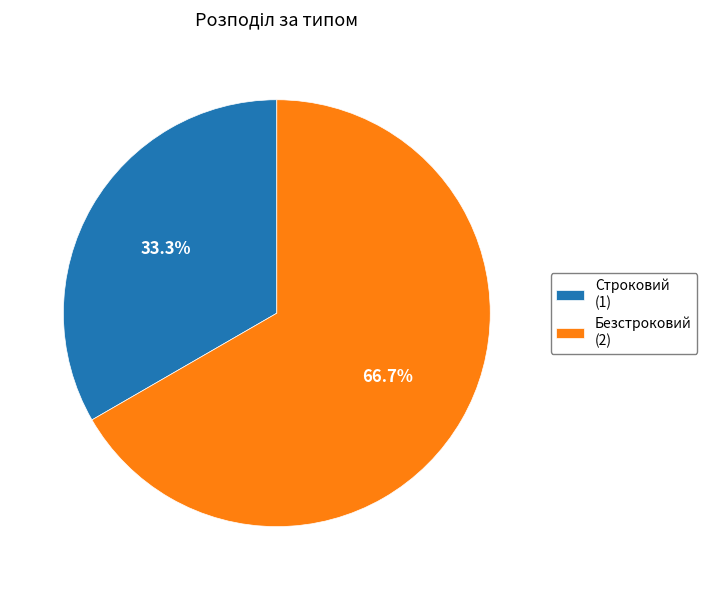

Which category has the smallest portion of the pie?

Строковий